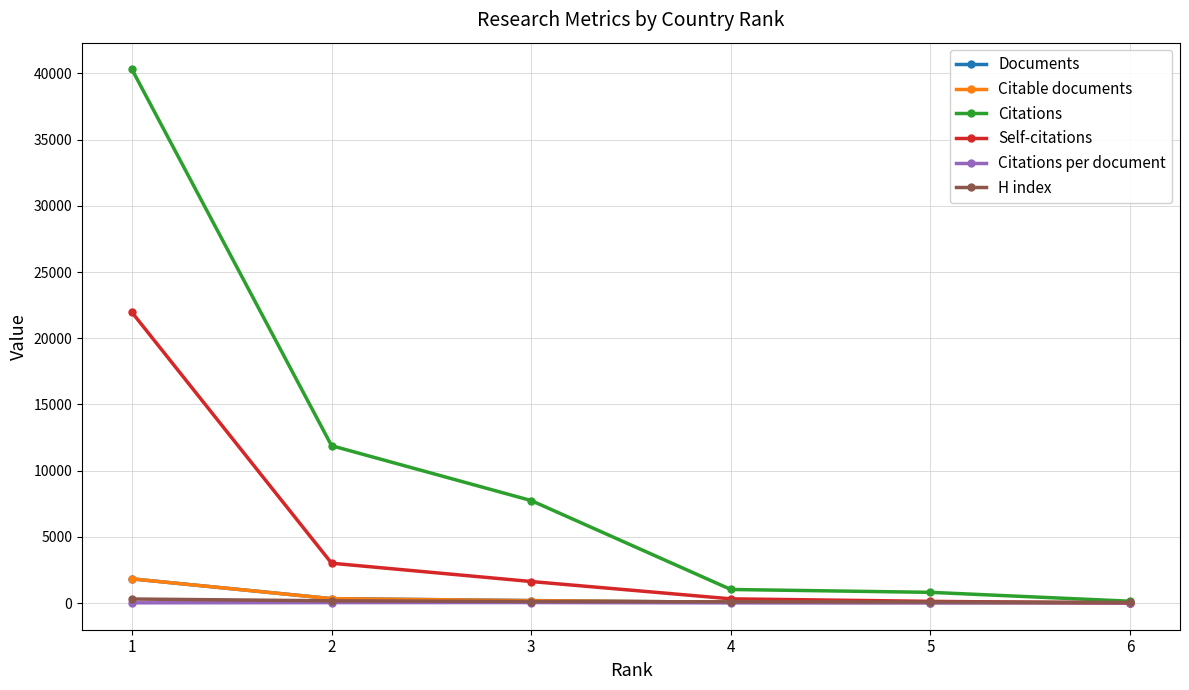

True or false: Self-citations has more than 2 interior local peaks.

False